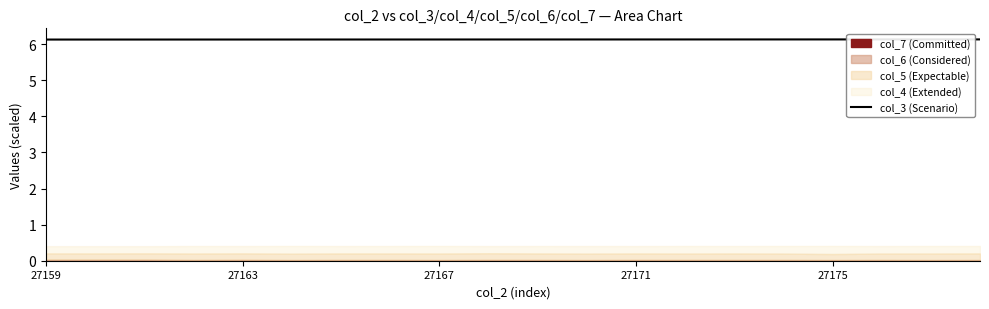

Is it true that col_3 (Scenario) equals 8.5 at 27171?

False